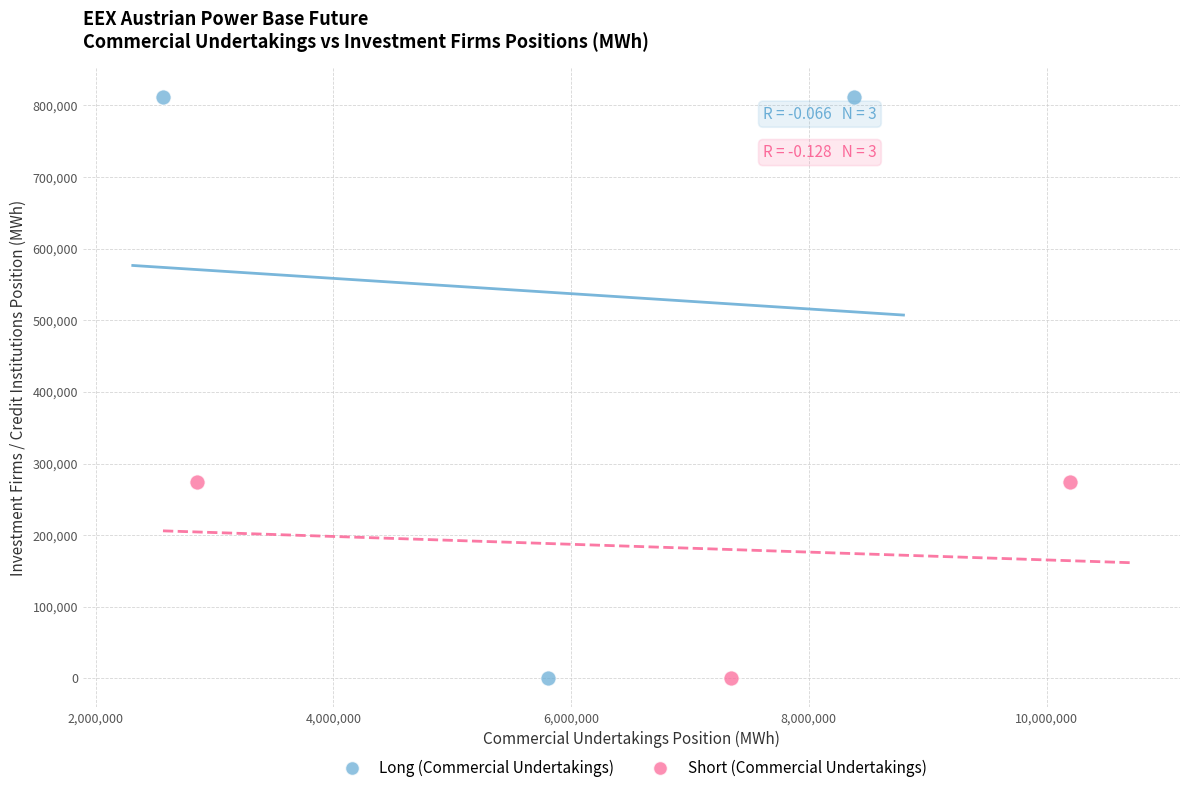

Which series has the largest Y range (max minus min)?

Long (Commercial Undertakings)